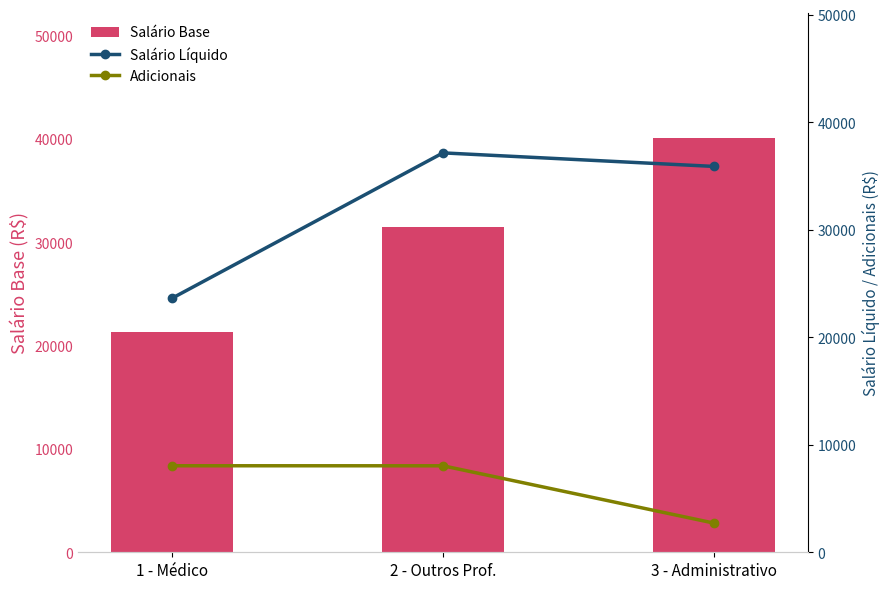

What is the sum of the Salário Líquido values at 3 - Administrativo and 2 - Outros Prof.?

73042.6